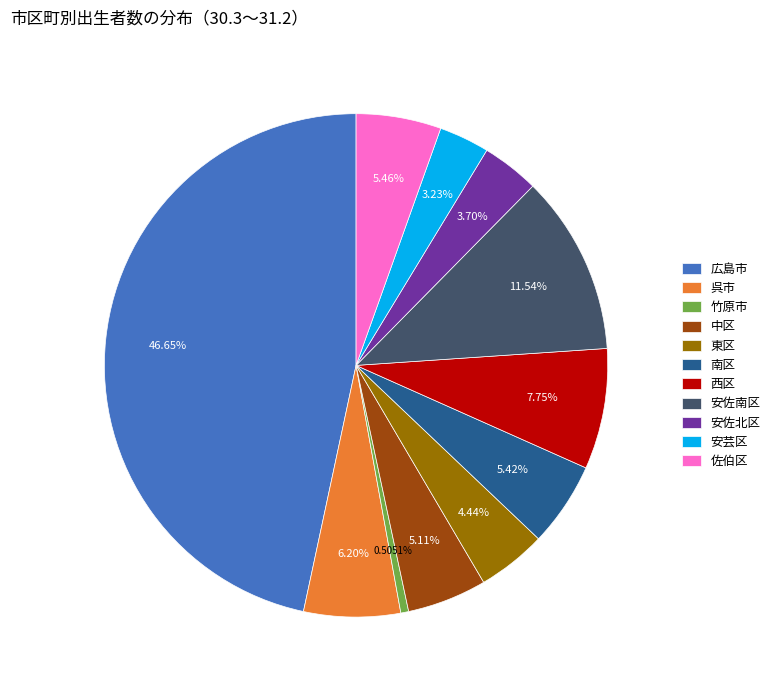

Does 竹原市 represent more than half of the total?

No